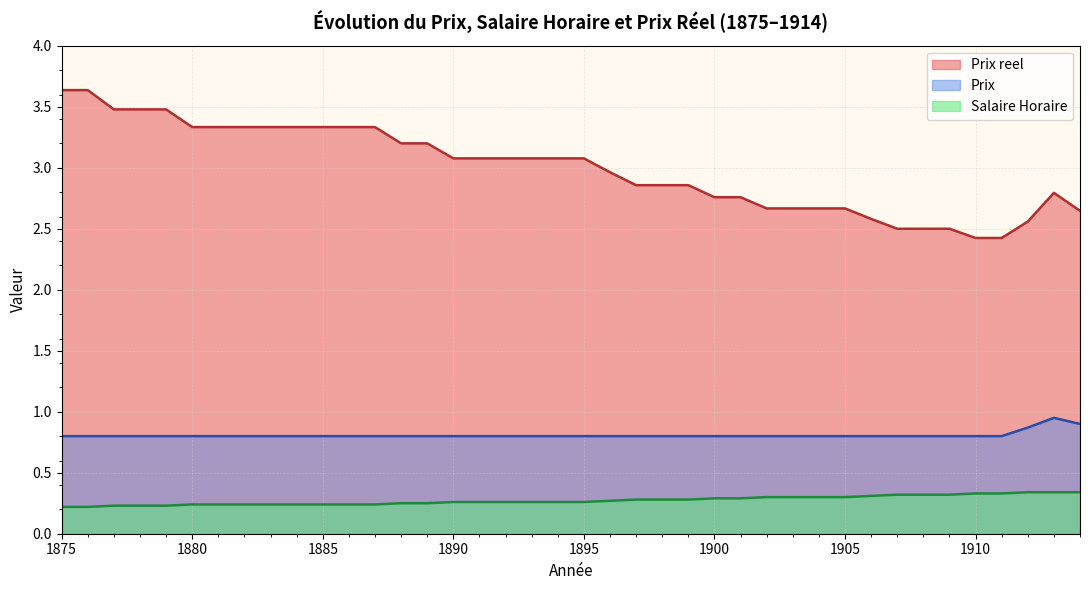

Which series has the largest total across all categories?

Prix reel